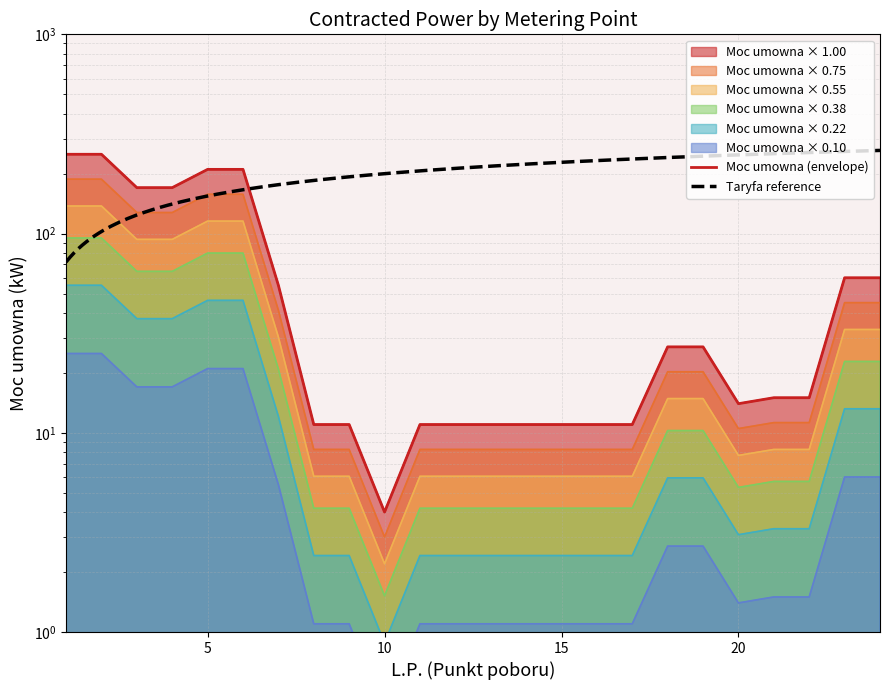

True or false: the data shows 187.5 at 2.

True